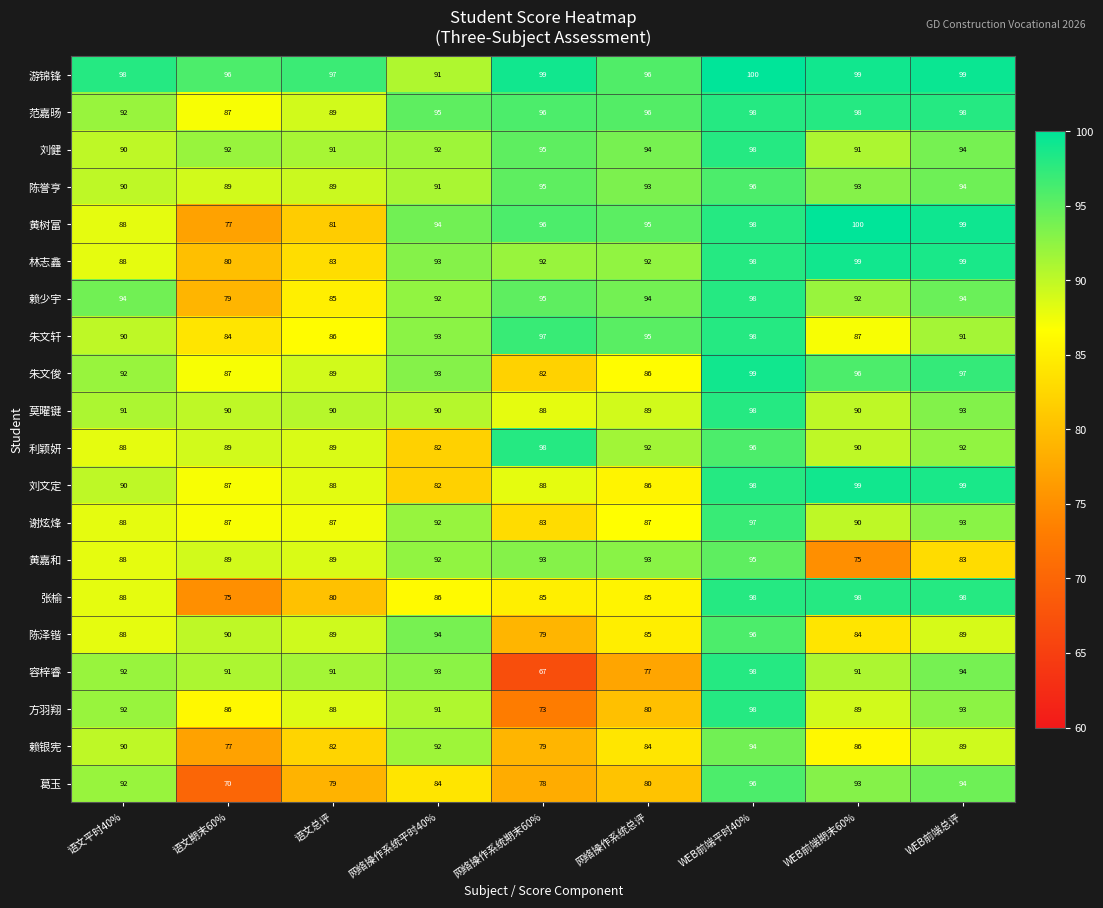

Which series has the largest total across all categories?

游锦锋